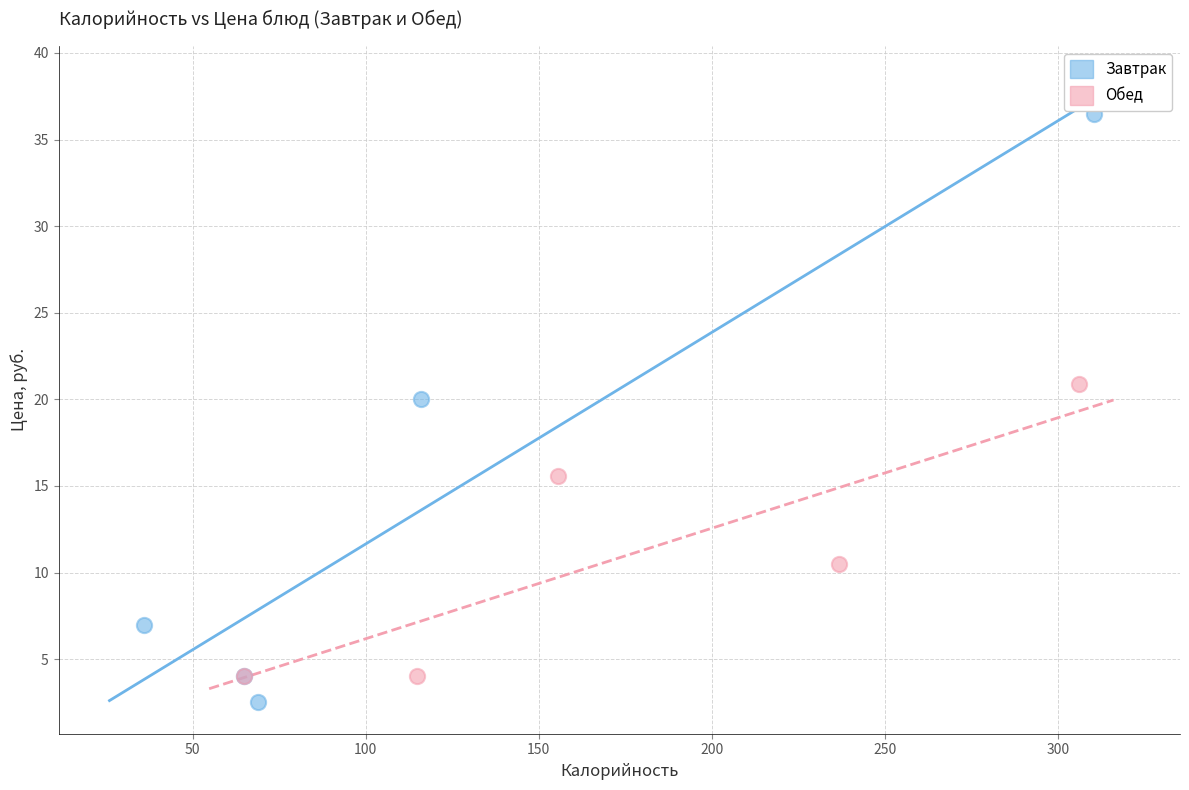

Which series reaches the minimum Y coordinate?

Завтрак